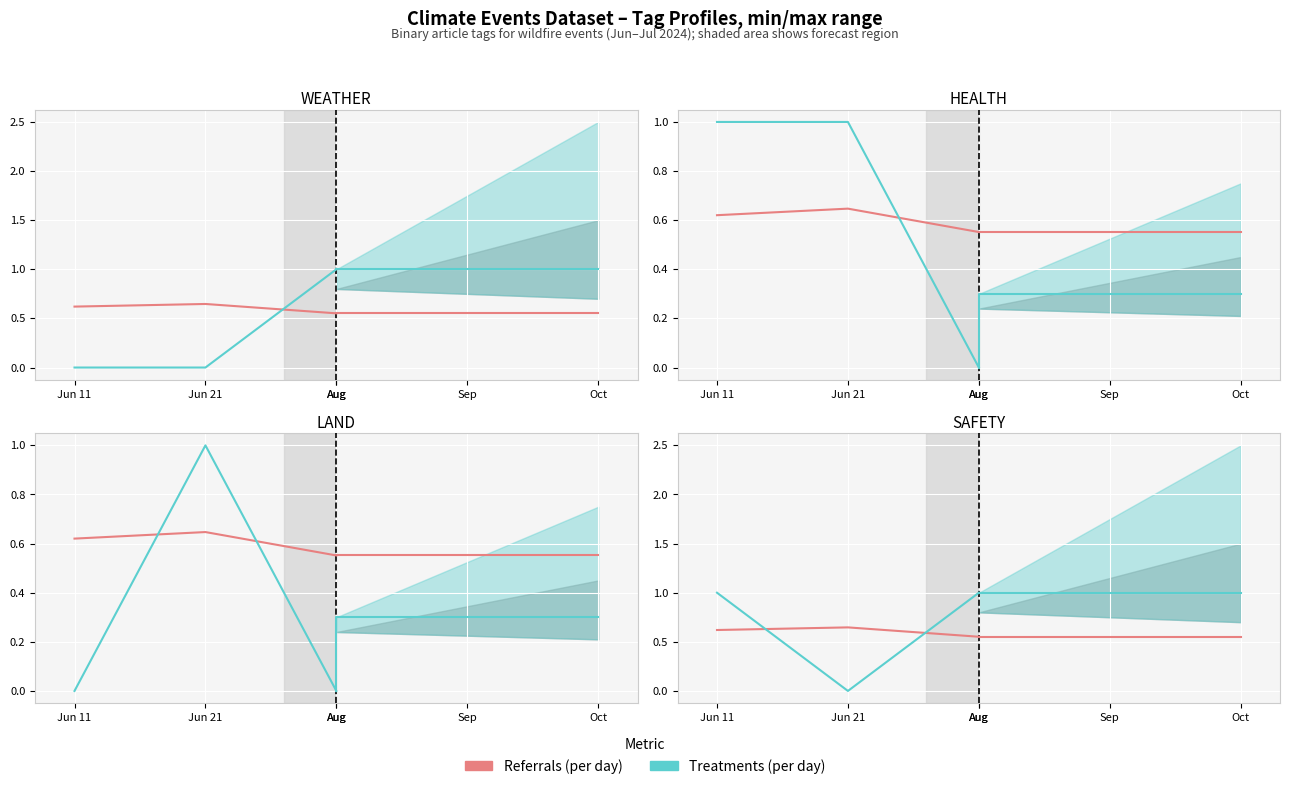

Is this an area chart (filled region under the line)?

No